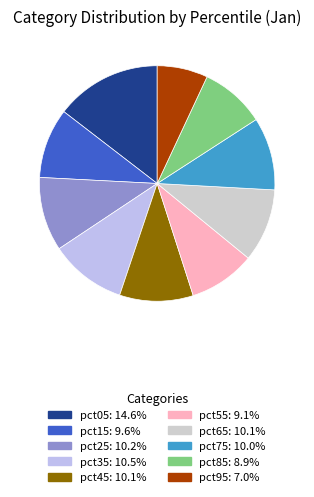

Is the sum of pct85 and pct45 greater than half?

No